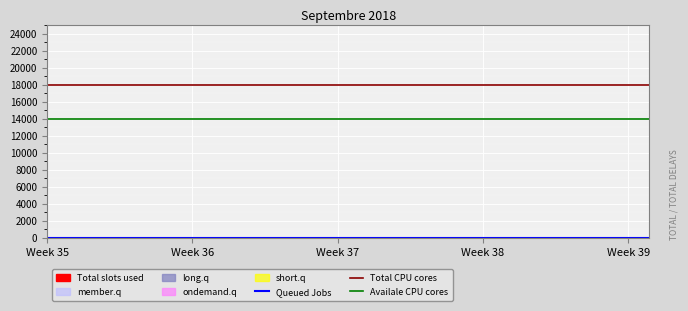

Rank the series by their average value, from highest to lowest.

Total CPU cores, Availale CPU cores, Queued Jobs